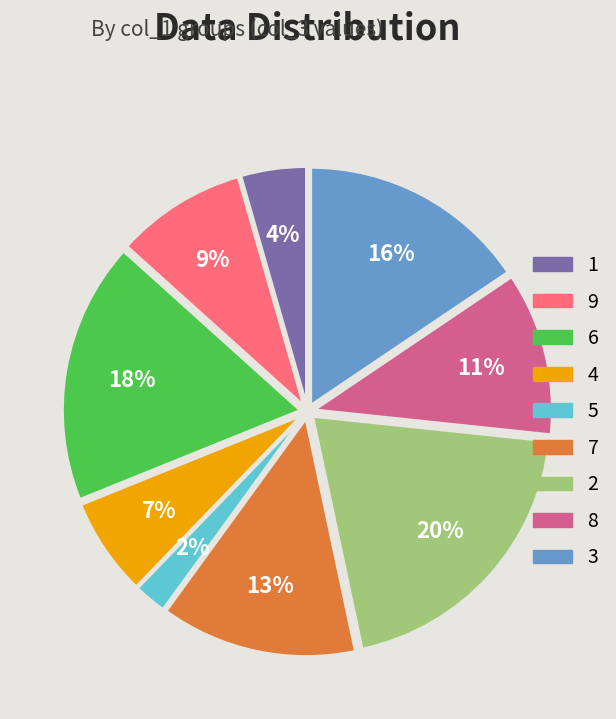

Is there any slice that represents more than half of the pie?

No